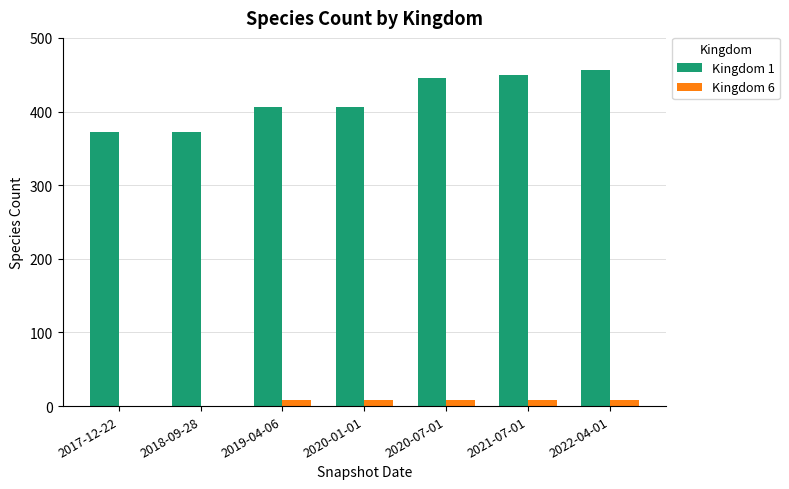

What is the maximum value for Kingdom 6?

8